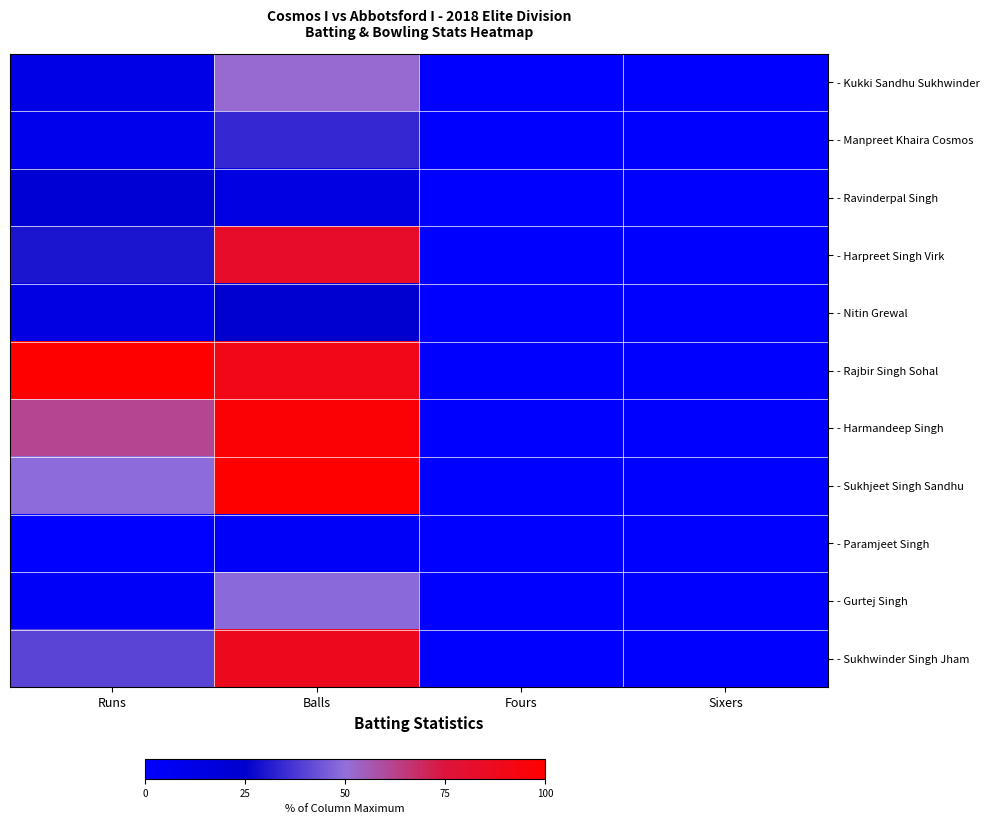

What is the total value across all series at Runs?

340.4